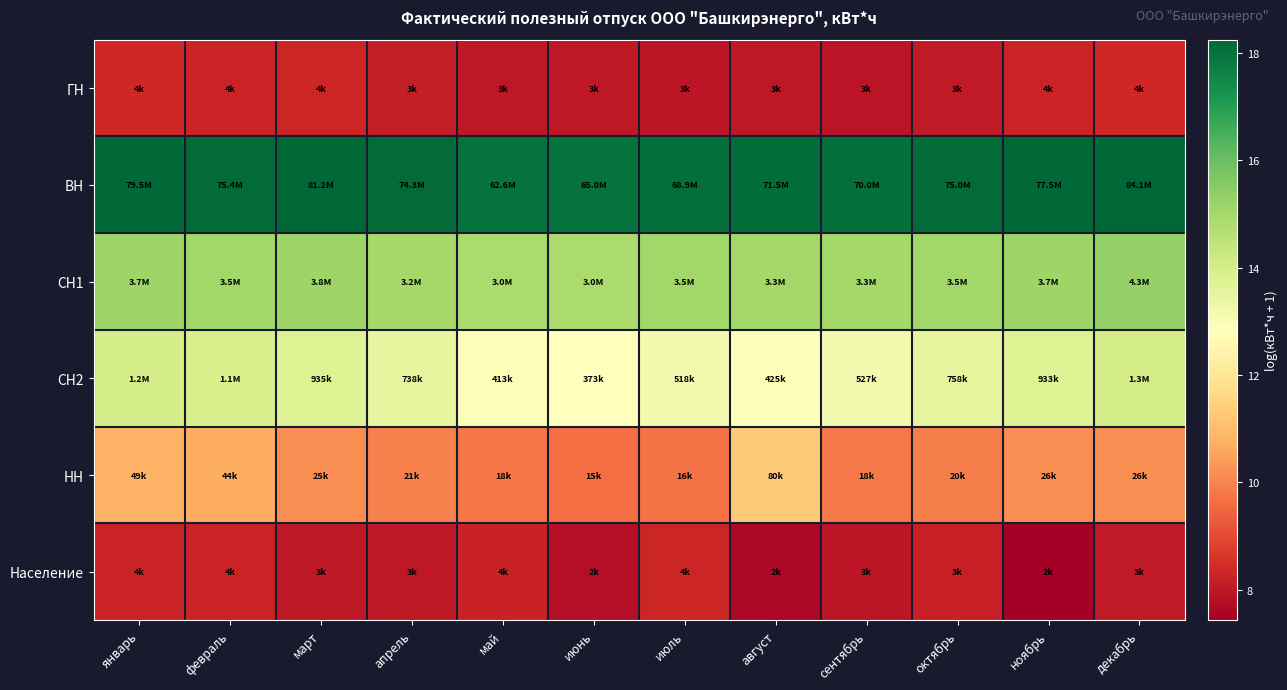

Which series has the largest total across all categories?

ВН